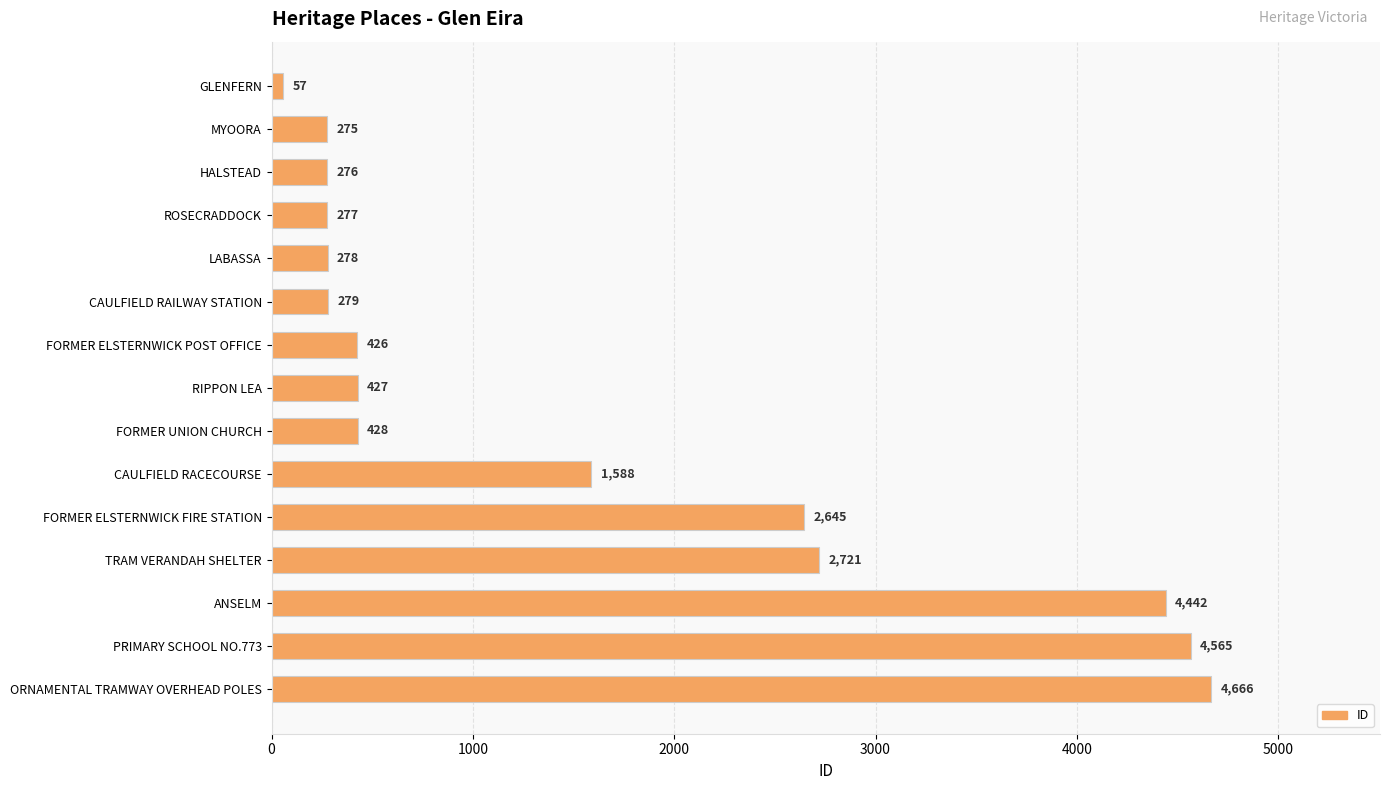

Where is the data nearest to the value 2361?

FORMER ELSTERNWICK FIRE STATION